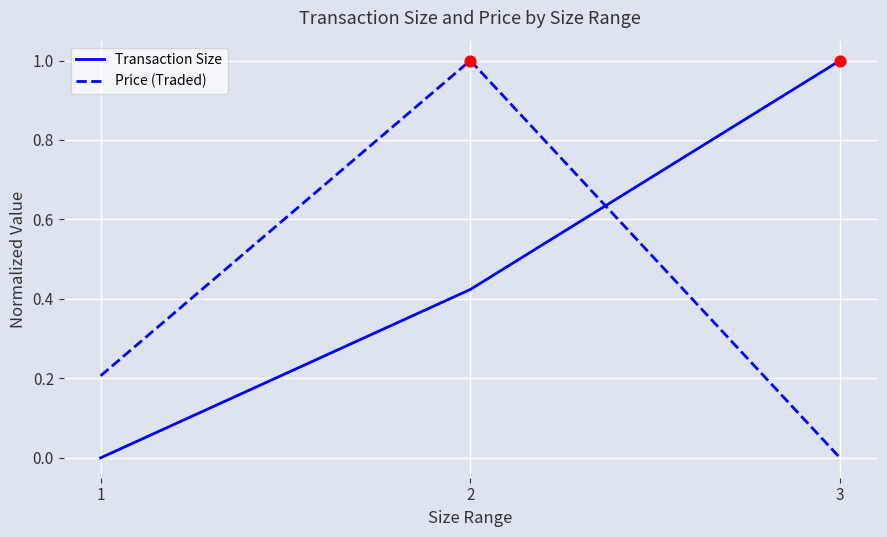

What are all the series names shown in the legend?

Transaction Size, Price (Traded)